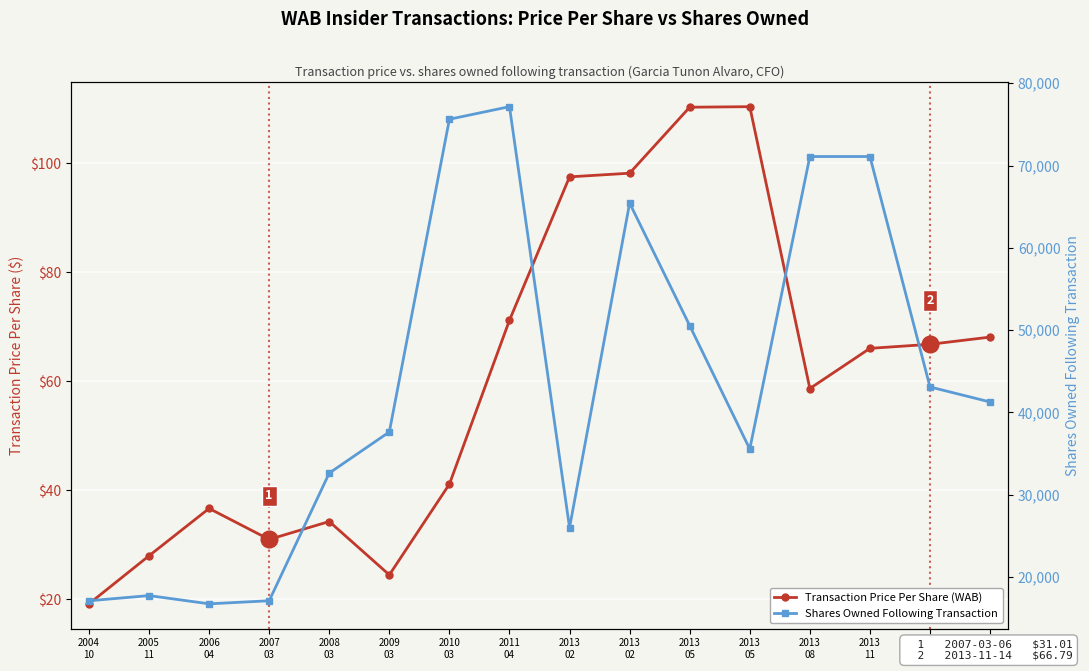

Is the value of Shares Owned Following Transaction at 2013
11 greater than the value of Transaction Price Per Share (WAB) at 2005
11?

Yes